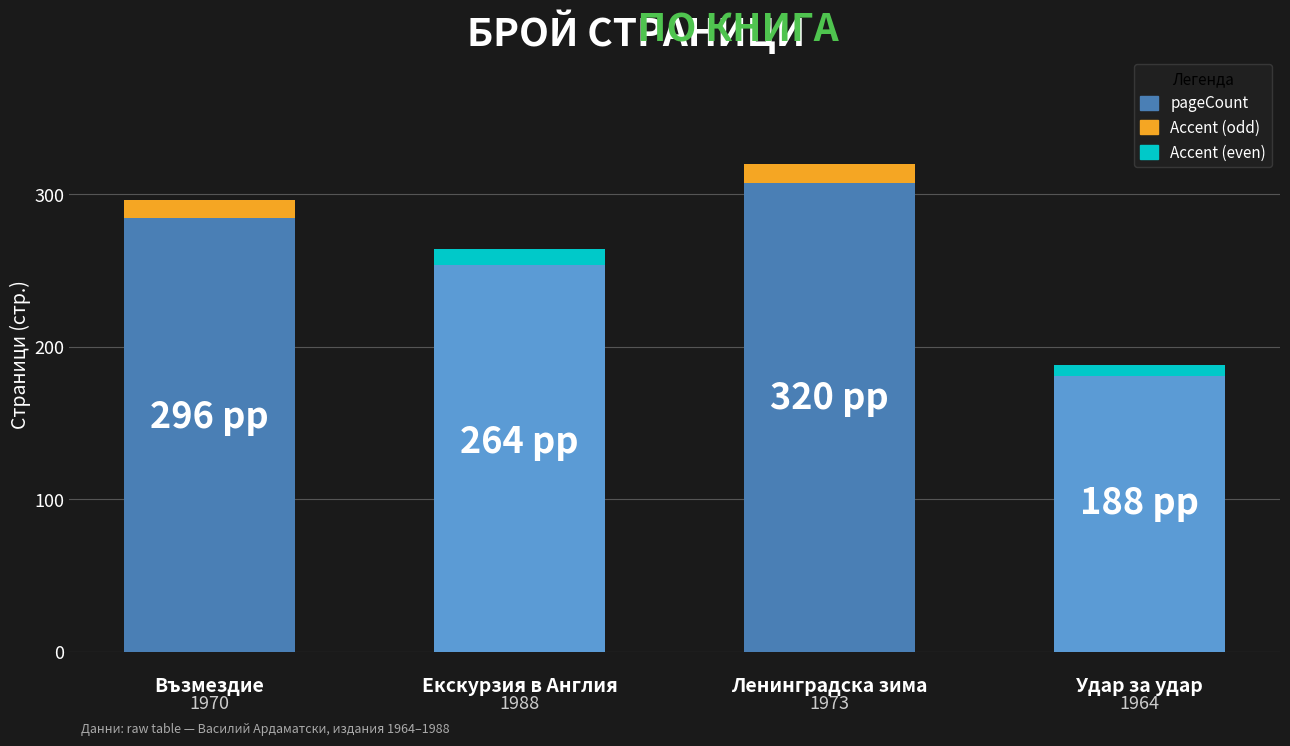

What is the difference between the second highest and minimum values?

108